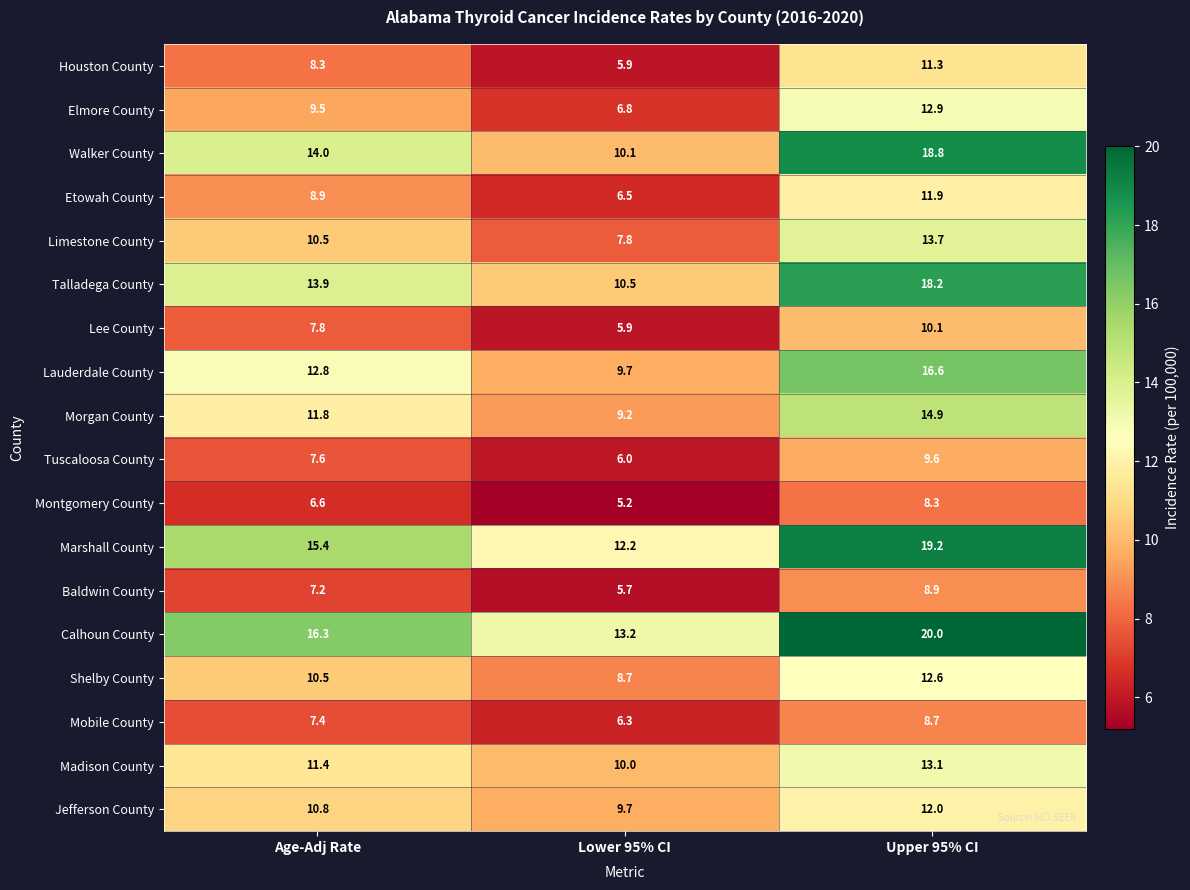

What is the smallest value displayed?

5.2